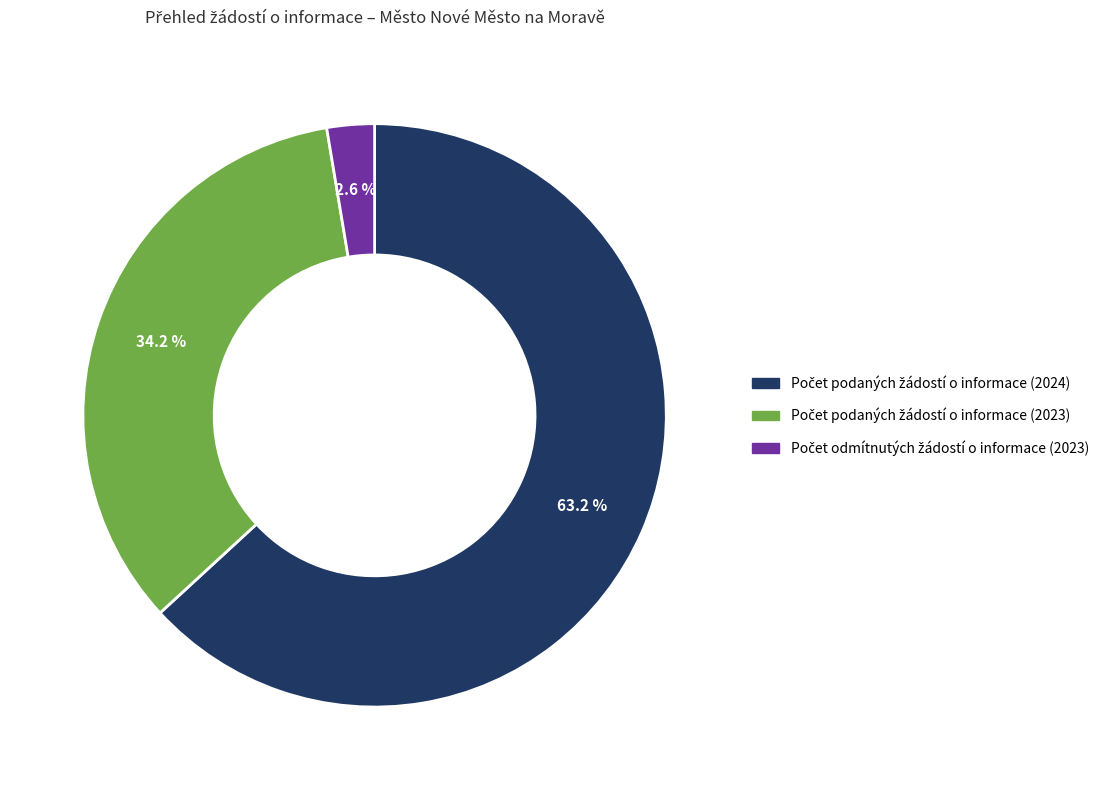

Does any single category account for the majority?

Yes